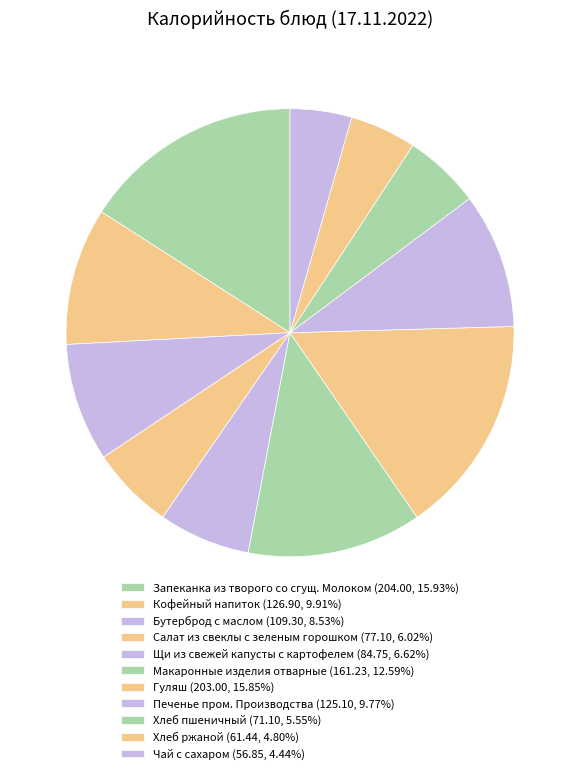

Count the number of slices in the pie.

11